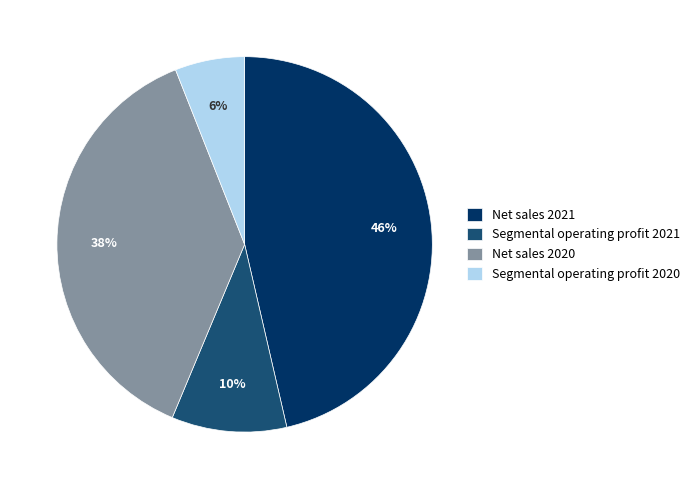

Does any single category account for the majority?

No